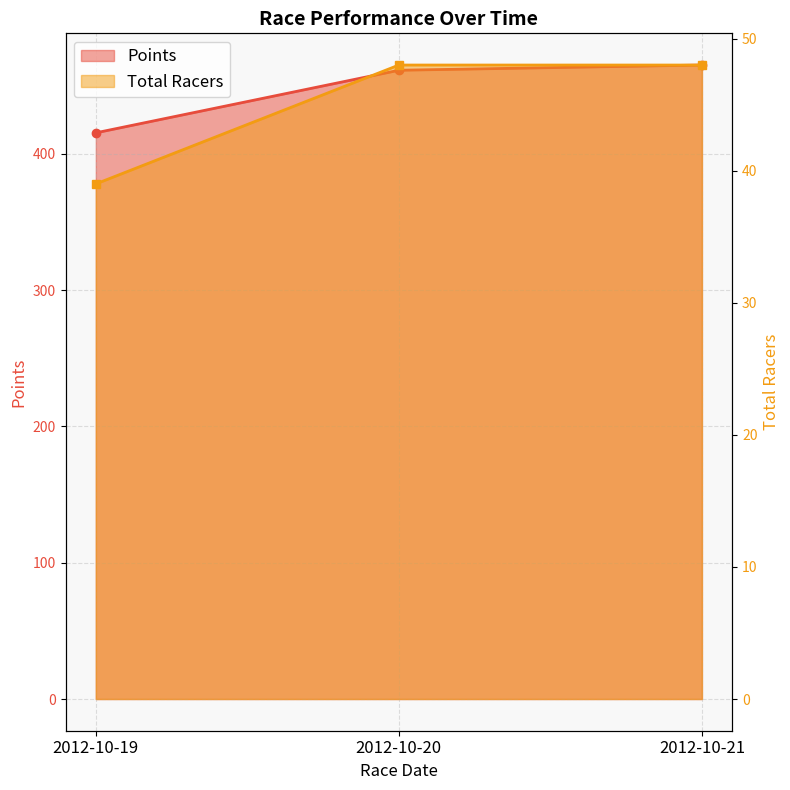

At which label does Total Racers reach its minimum?

2012-10-19